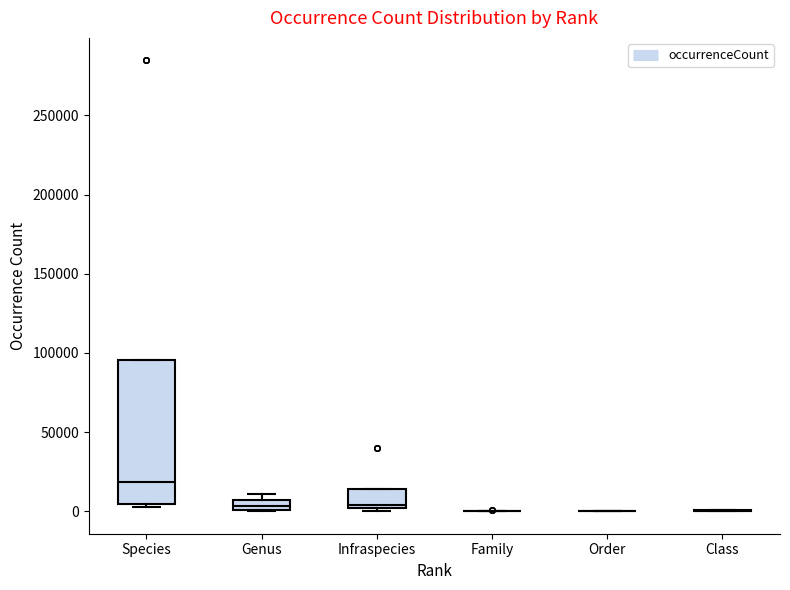

Which box is the tallest, from its lower edge to its upper edge?

Species